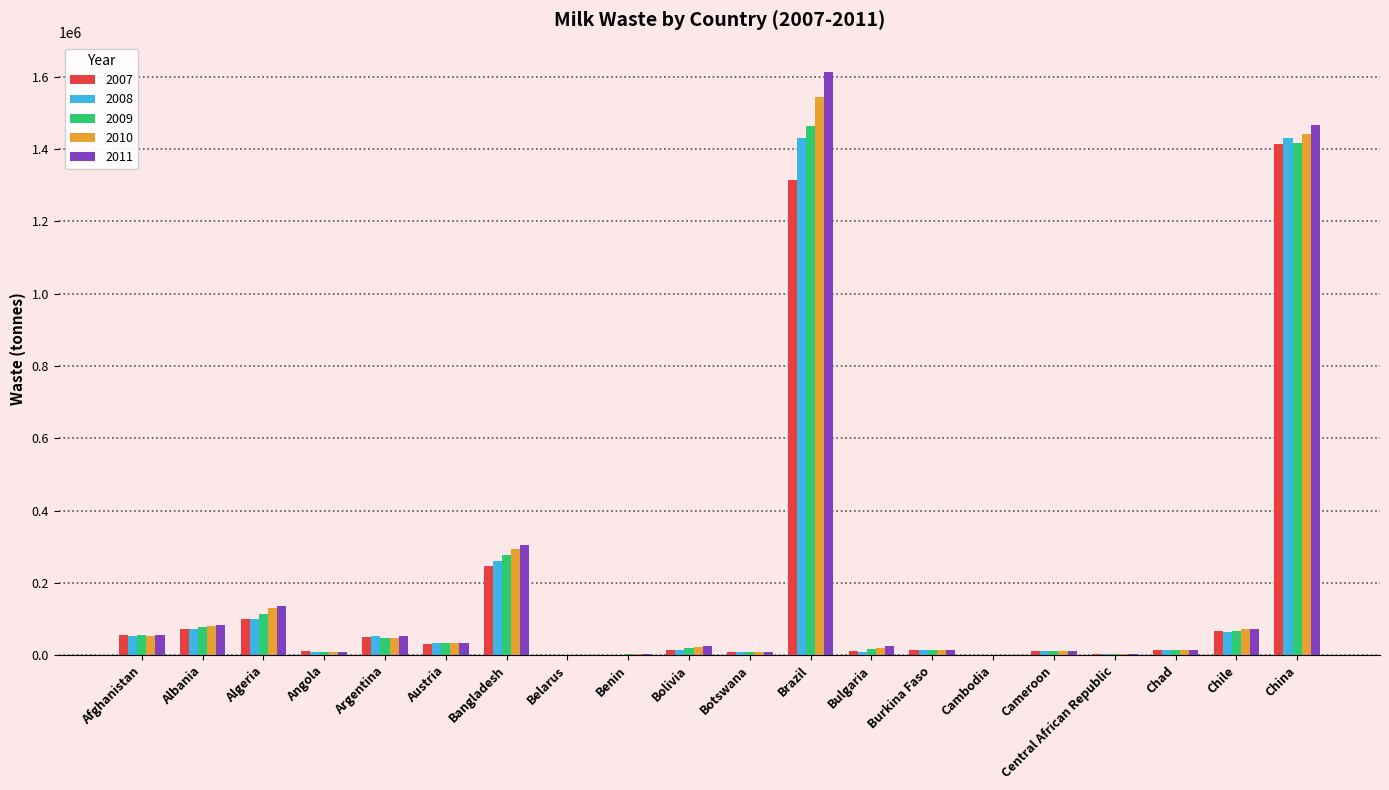

At which category does the chart reach its peak across all series?

Brazil